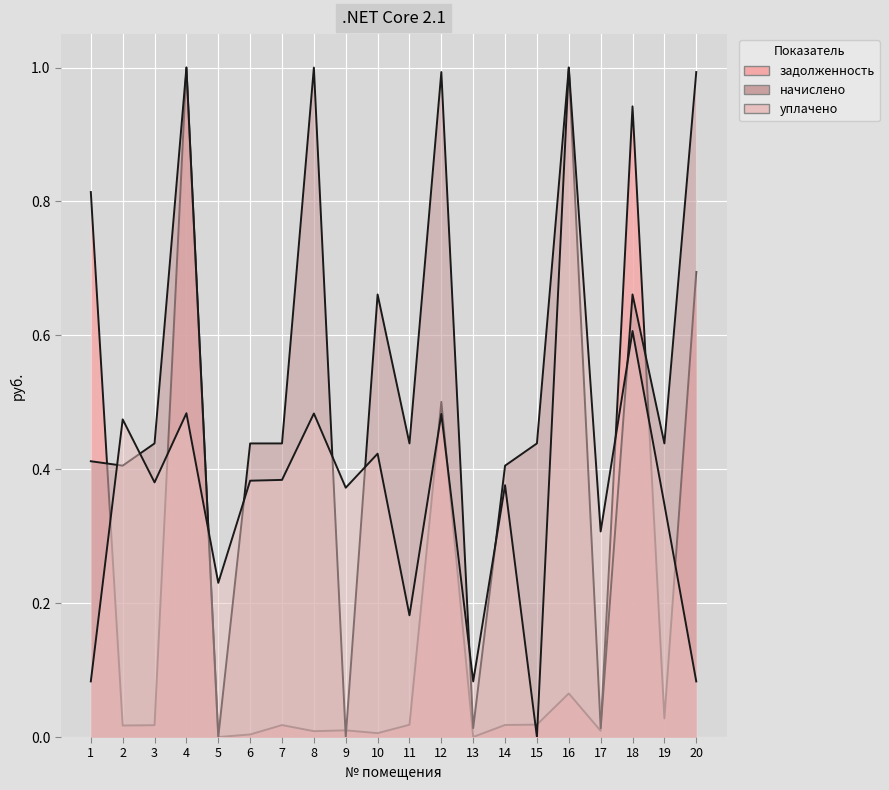

What is the sum of all уплачено values?

7.2